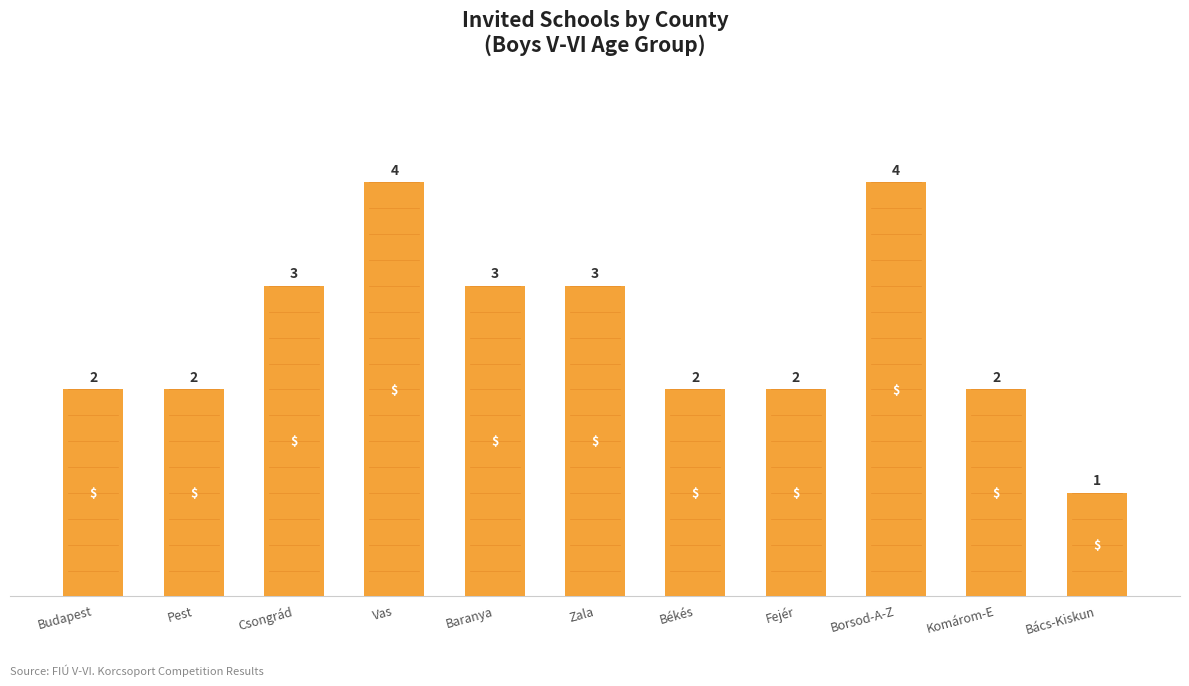

What is the change in value from Csongrád to Békés?

-1